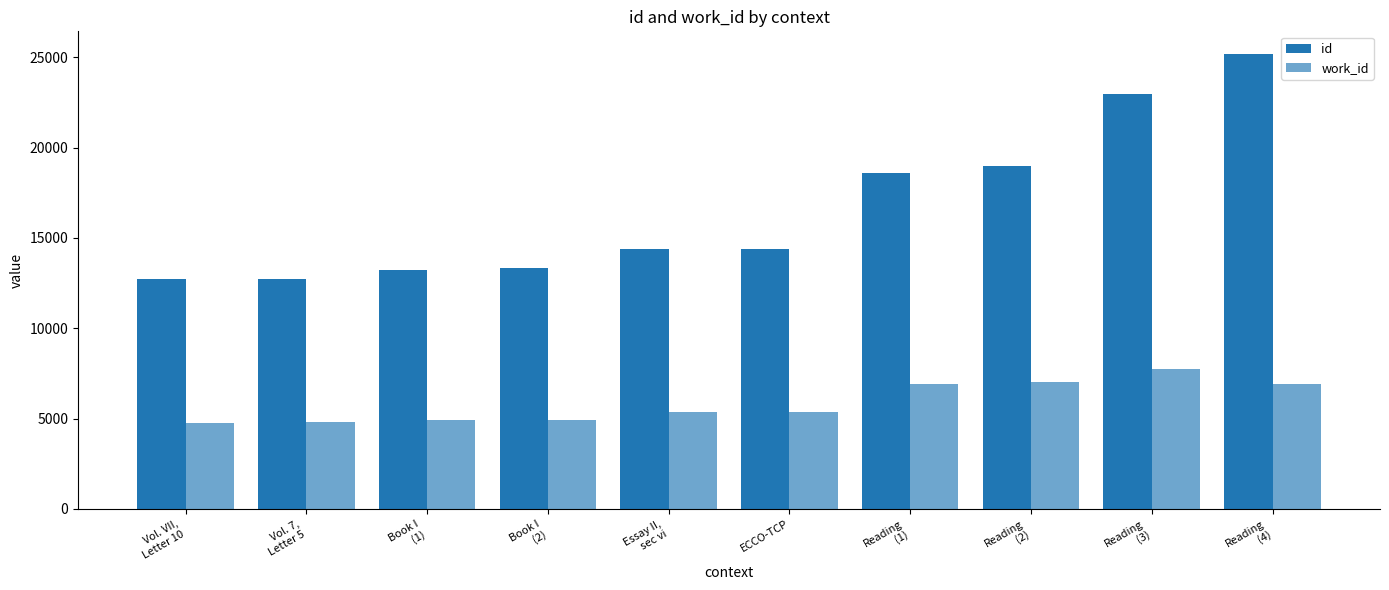

How many distinct data groups are displayed?

2